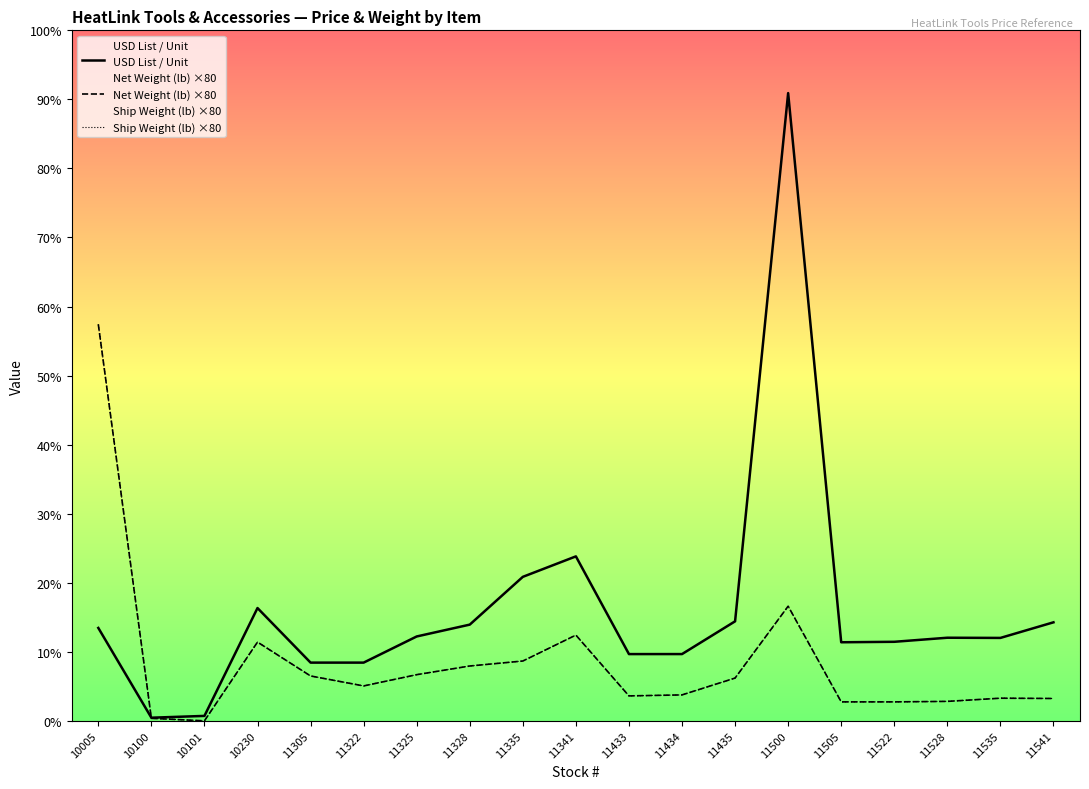

Where is the first local minimum for USD List / Unit?

10100